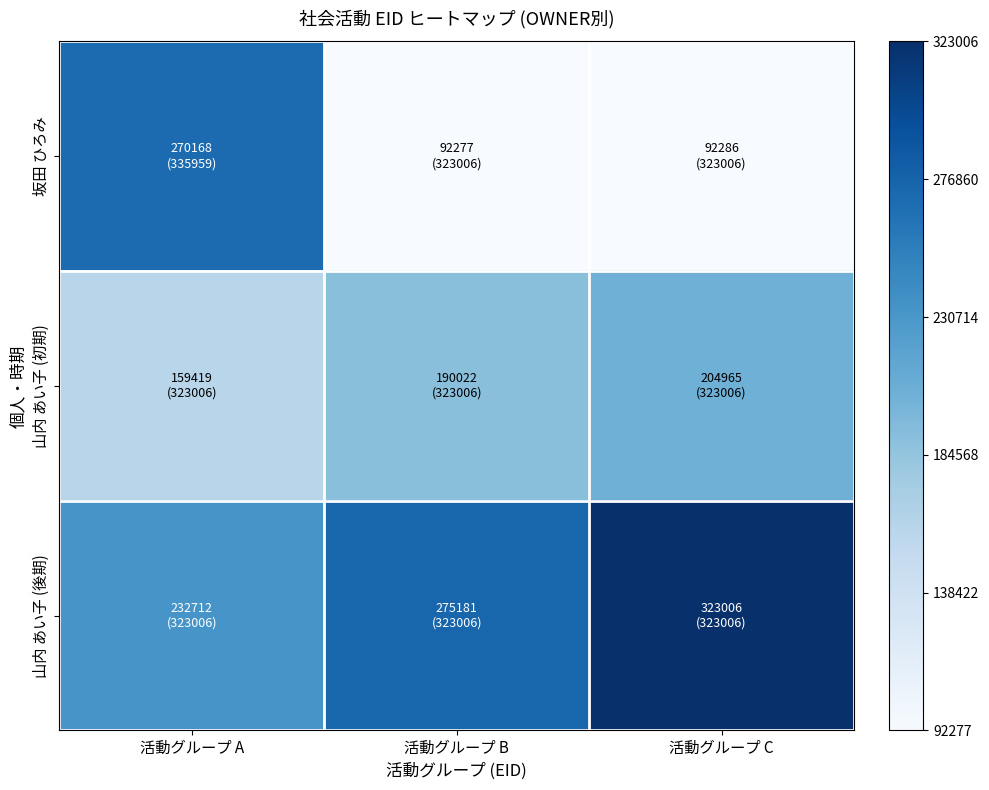

Is the value of 坂田 ひろみ at 活動グループ B greater than the value of 山内 あい子 (後期) at 活動グループ A?

No